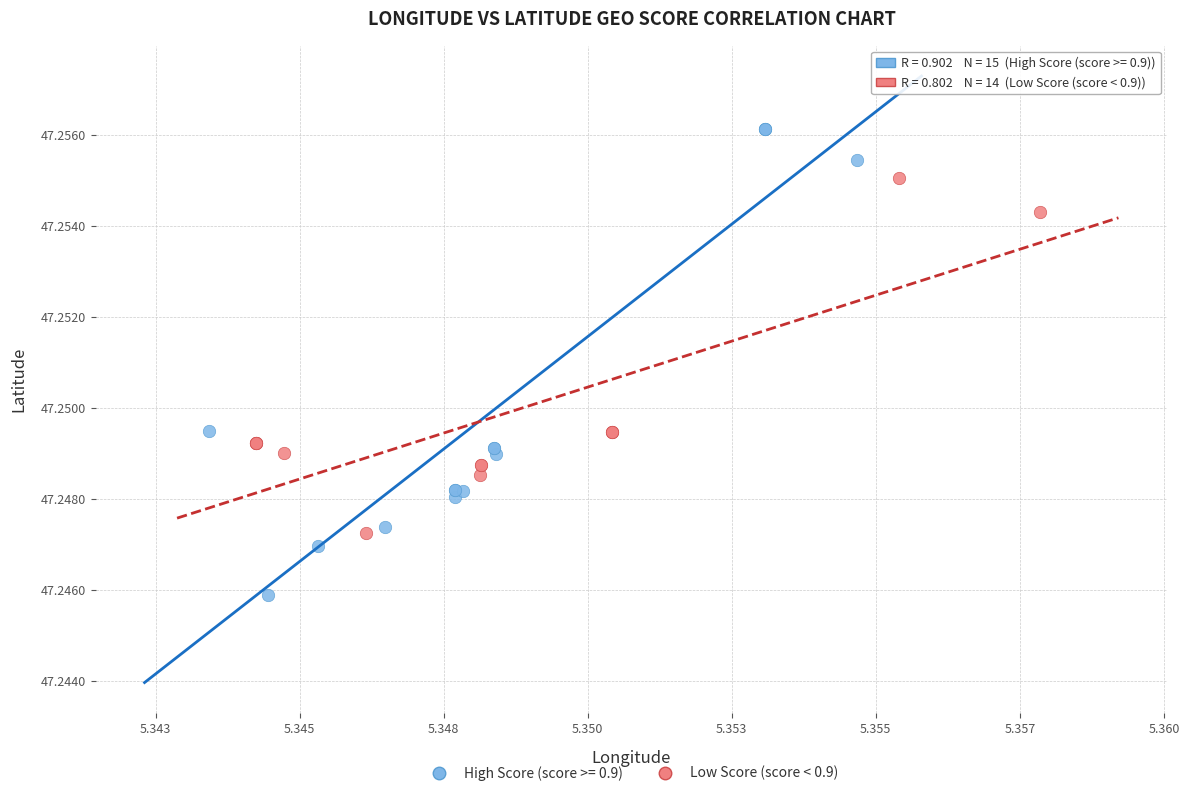

Which series reaches the maximum Y coordinate?

High Score (score >= 0.9)